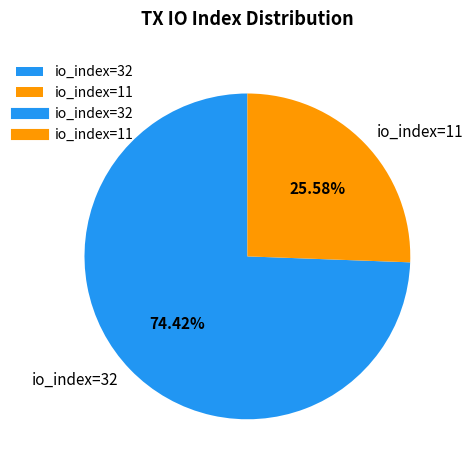

What is the majority slice?

io_index=32